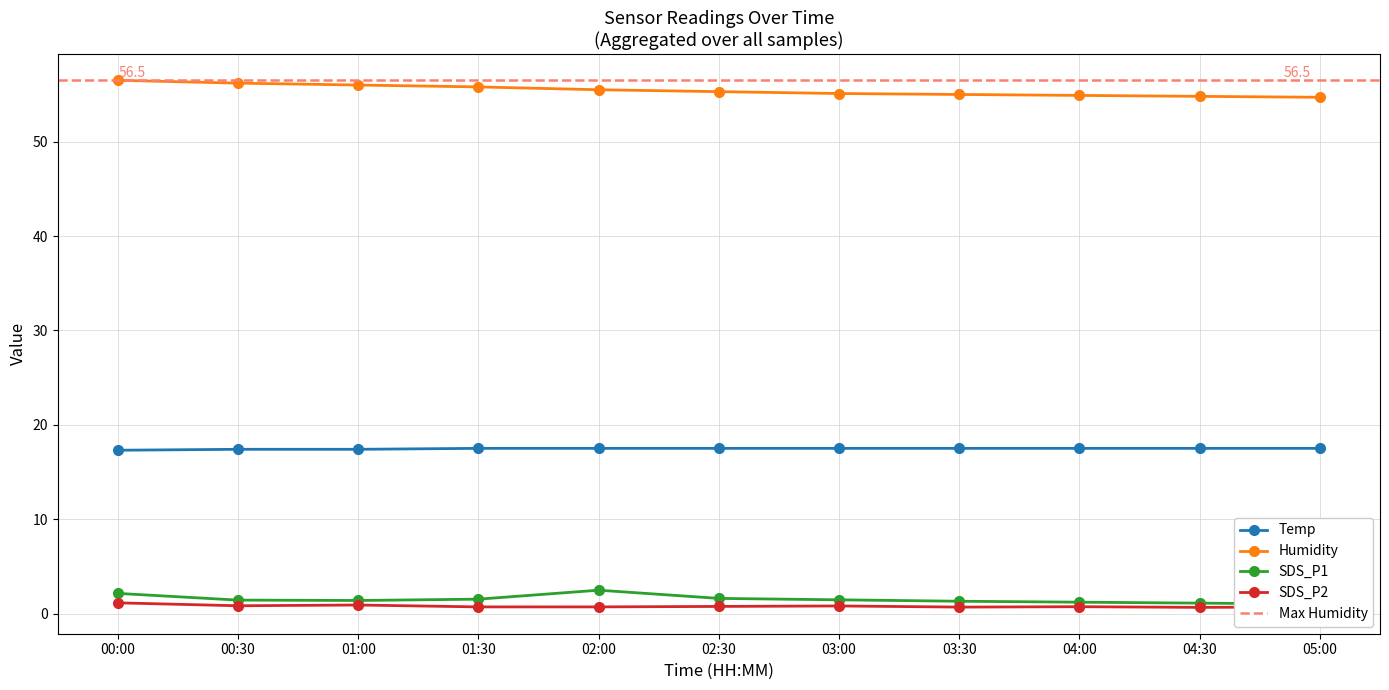

What are all the series names shown in the legend?

Temp, Humidity, SDS_P1, SDS_P2